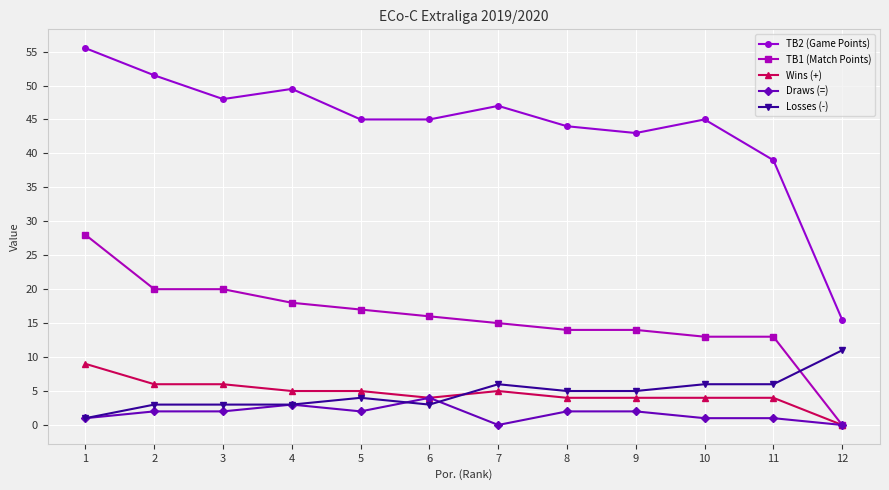

True or false: Losses (-) has more than 0 points higher than both neighbors.

True